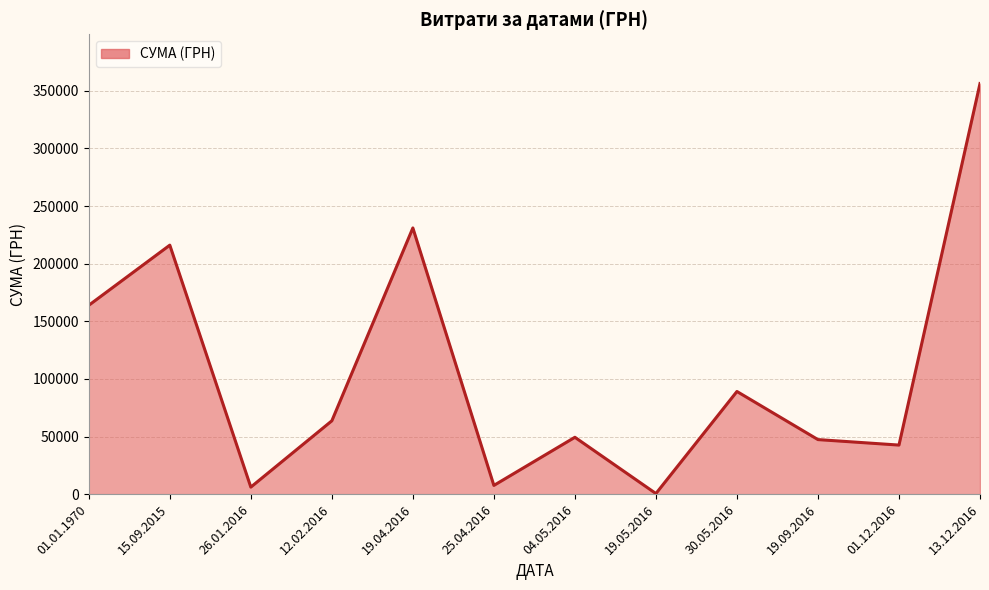

At which label is the value closest to 178415?

01.01.1970